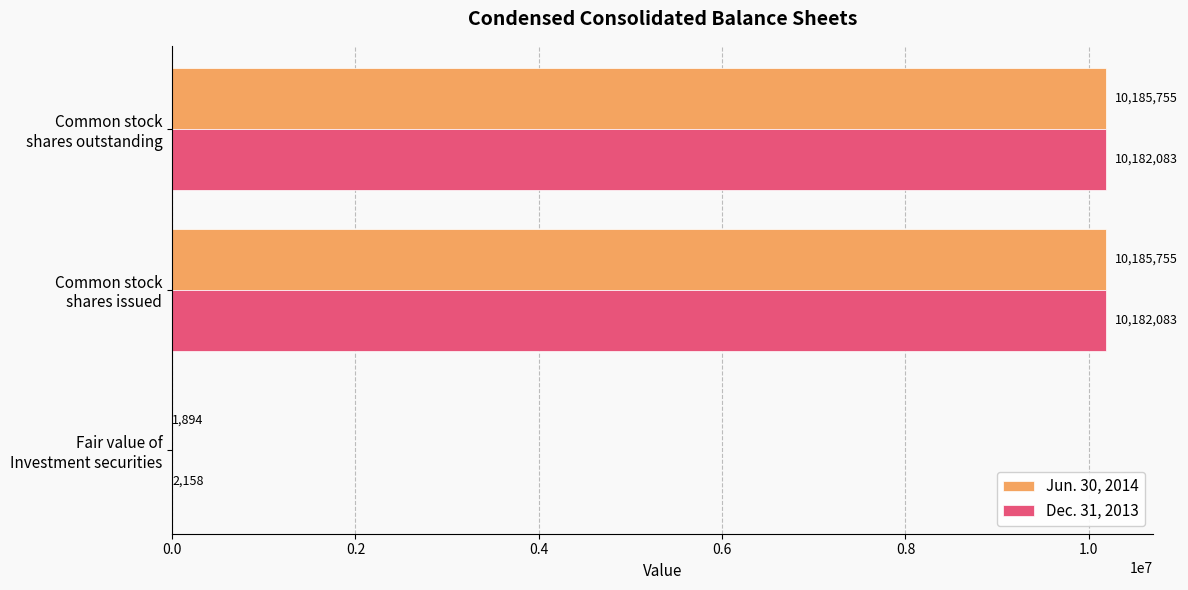

Which series has the largest total across all categories?

Jun. 30, 2014